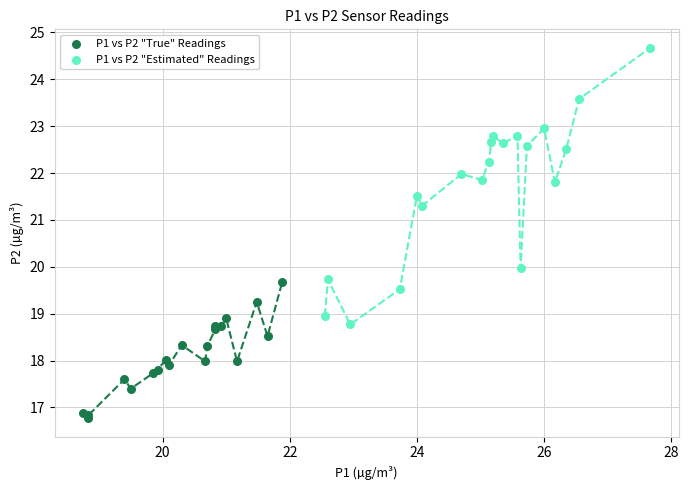

Which series reaches the maximum Y coordinate?

P1 vs P2 "Estimated" Readings